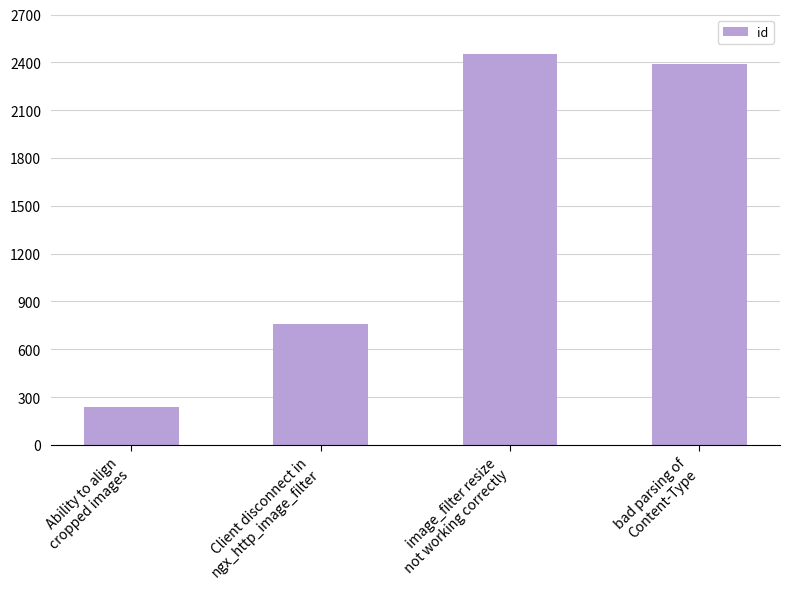

Is it true that the value at Ability to align
cropped images is 89?

False